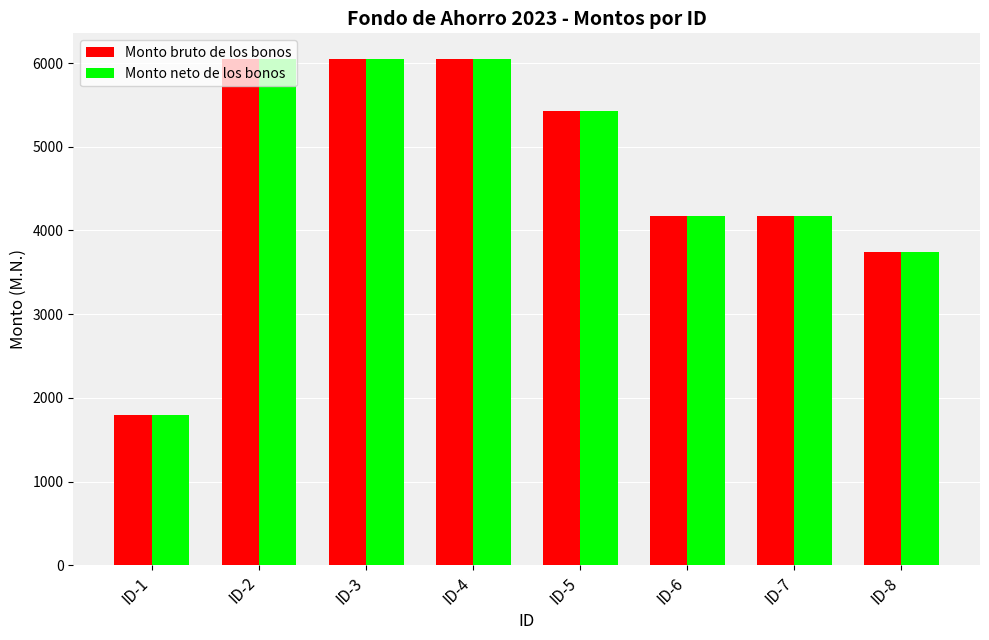

How many data points in Monto bruto de los bonos are less than 5427?

4